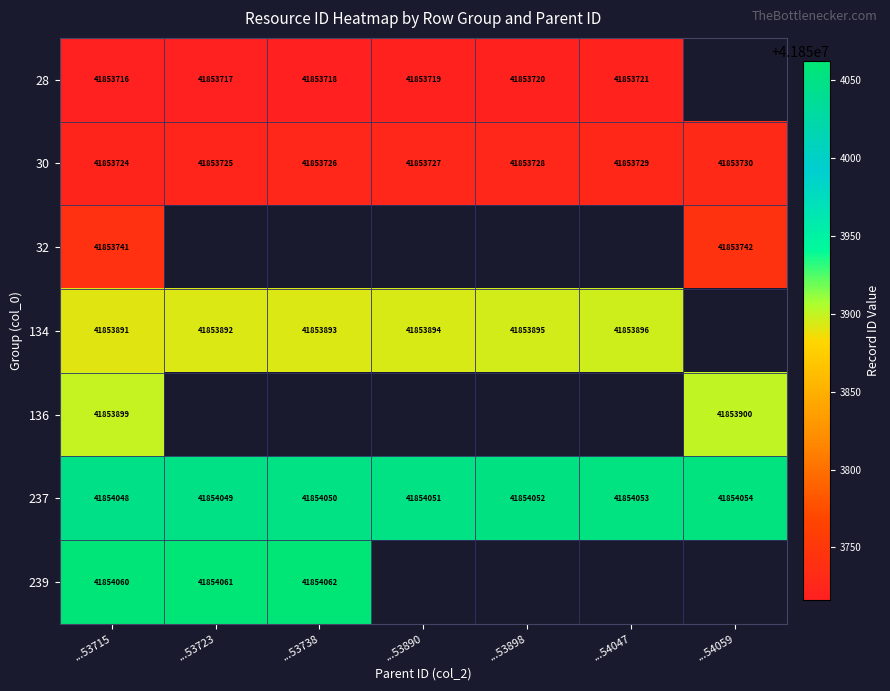

At which category is the sum across all series the highest?

...53715